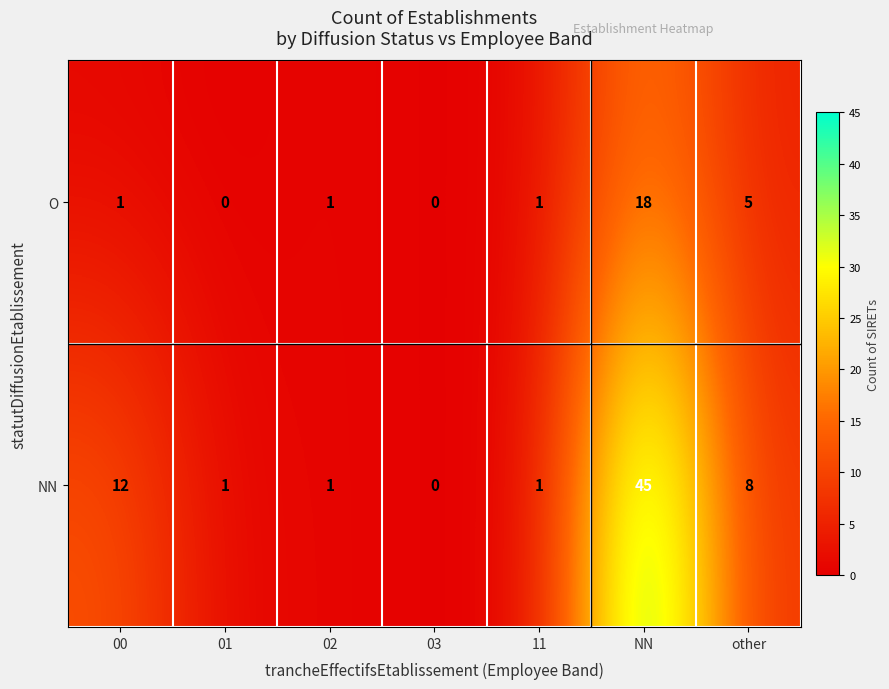

Is it true that O equals 12 at 01?

False